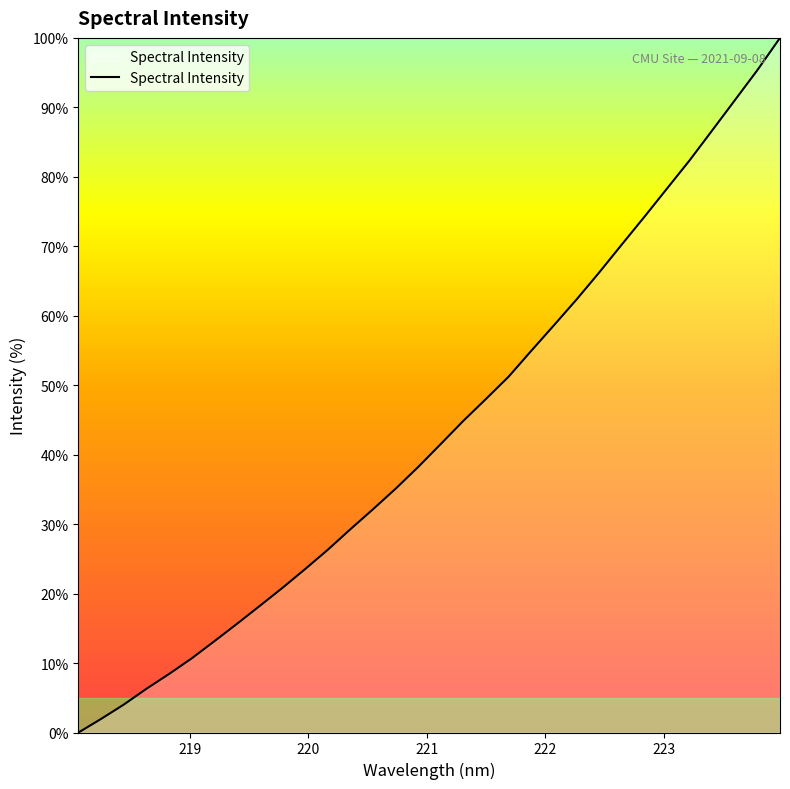

What is the difference between the maximum and minimum values?

100.0